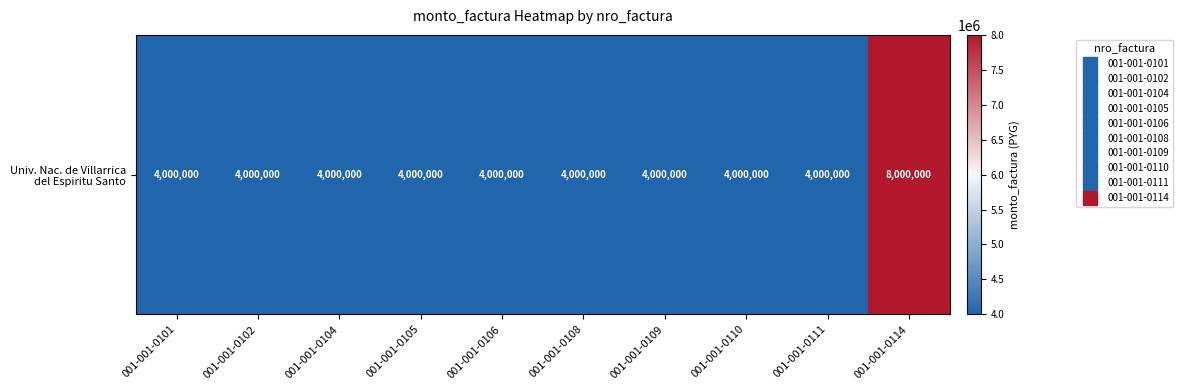

Is it true that the value at 001-001-0114 is 3950360?

False